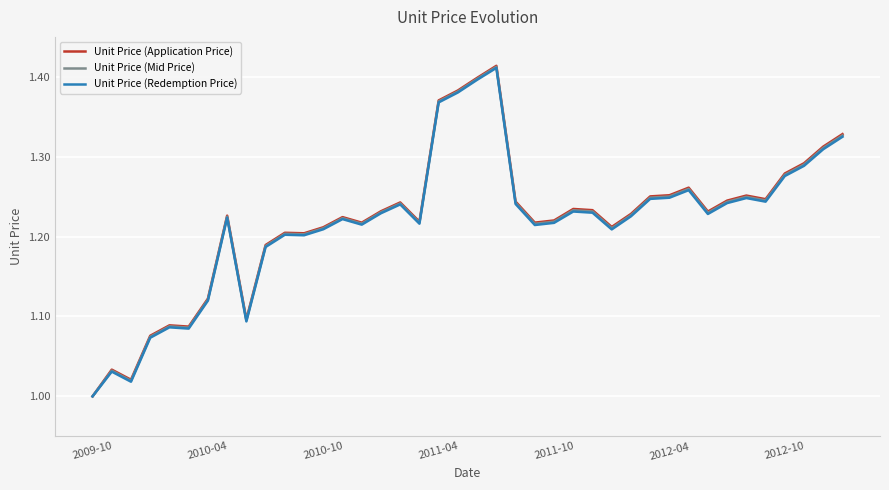

How many values in the Unit Price (Redemption Price) series exceed 1?

39